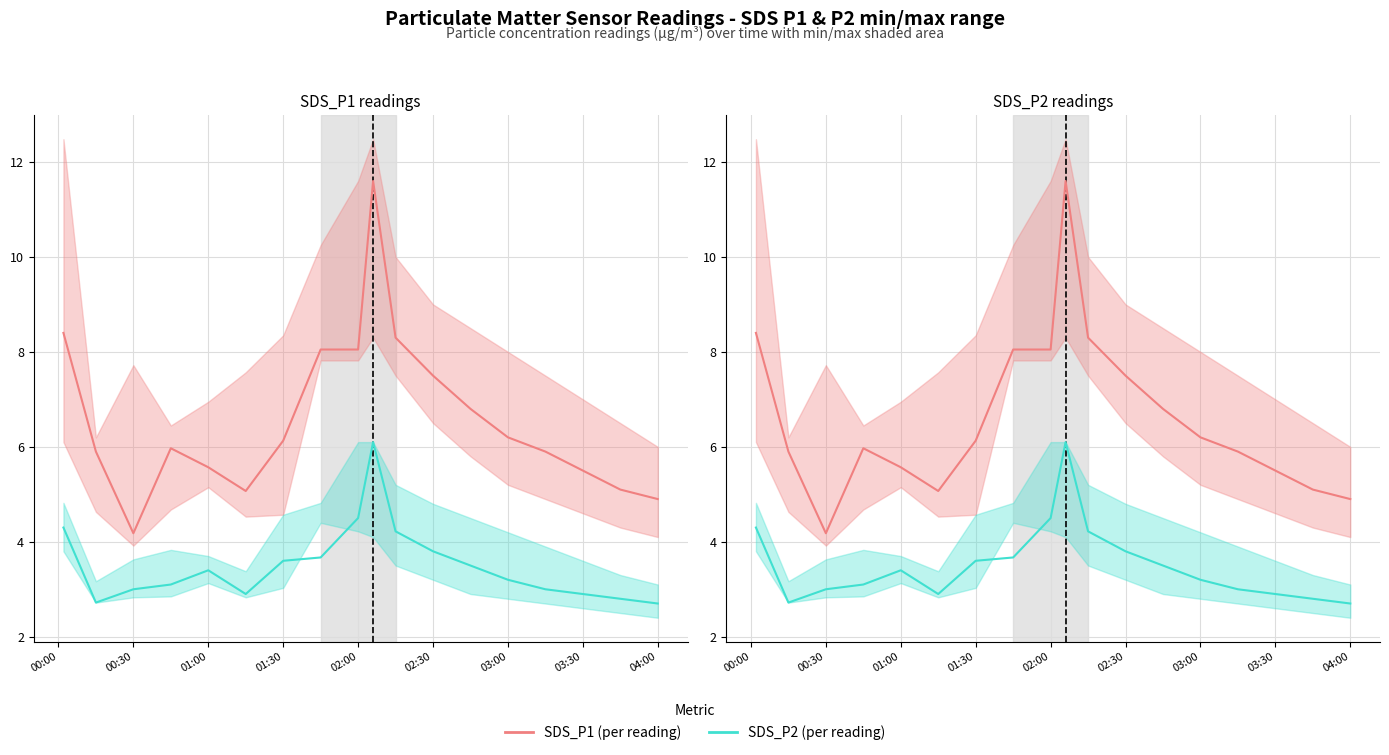

How many categories are shown in the chart?

18